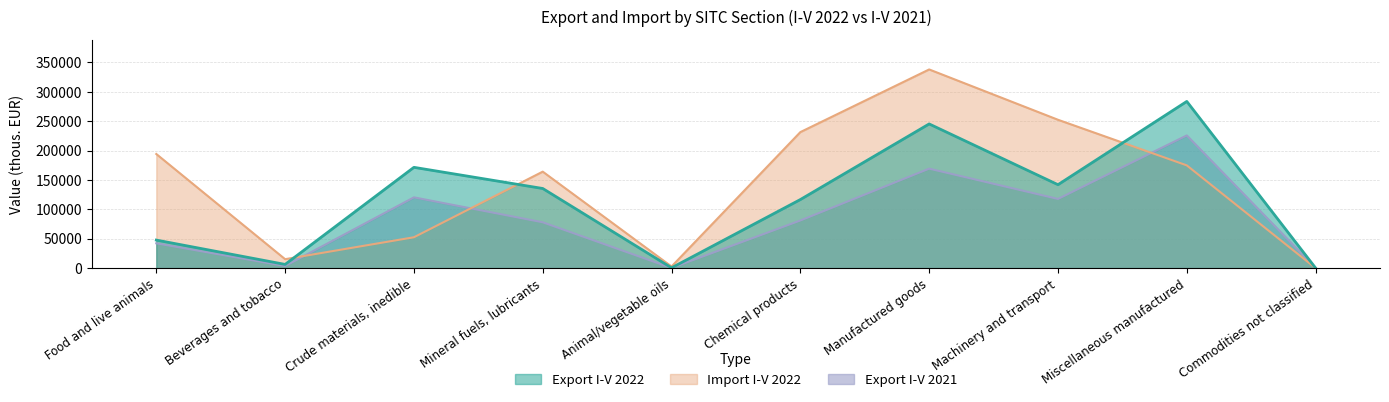

How many series are shown in this chart?

3